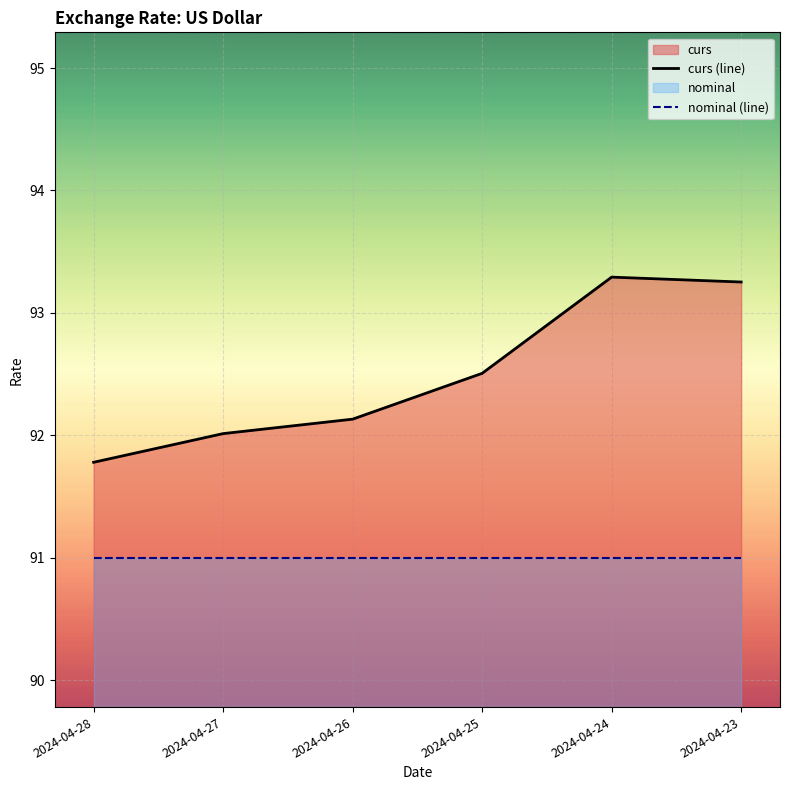

List the series in order of their overall mean, highest first.

curs (line), nominal (line)